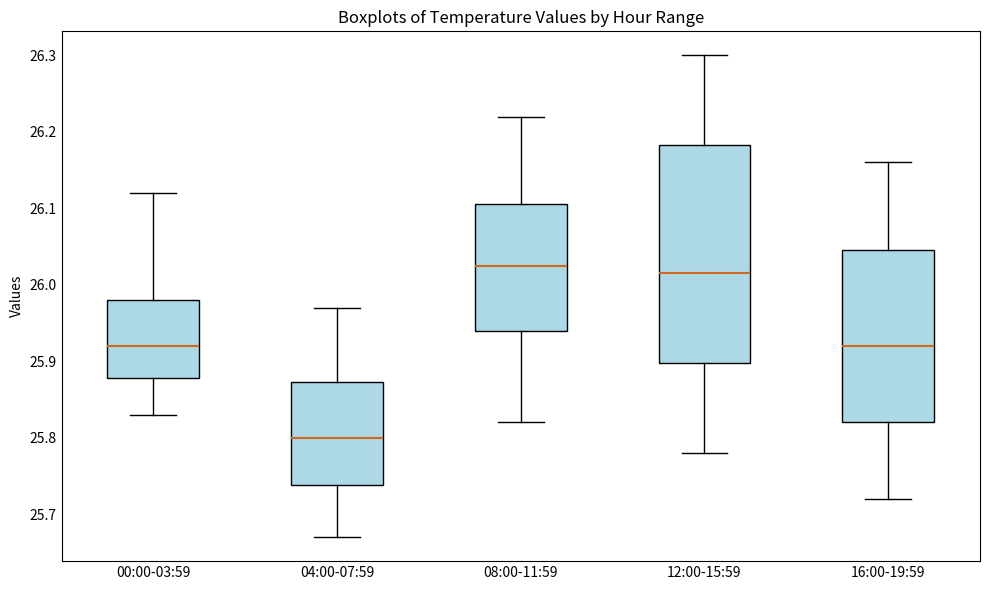

Reading left to right, read every box against the y-axis: the position of its median line, the range the box covers, and the ends of its whiskers. The values are not printed on the chart, so give them approximately, as read against the axis.

00:00-03:59: median 25.92, box 25.88 to 25.98, whiskers 25.83 to 26.12
04:00-07:59: median 25.80, box 25.74 to 25.87, whiskers 25.67 to 25.97
08:00-11:59: median 26.03, box 25.94 to 26.11, whiskers 25.82 to 26.22
12:00-15:59: median 26.02, box 25.90 to 26.18, whiskers 25.78 to 26.30
16:00-19:59: median 25.92, box 25.82 to 26.05, whiskers 25.72 to 26.16